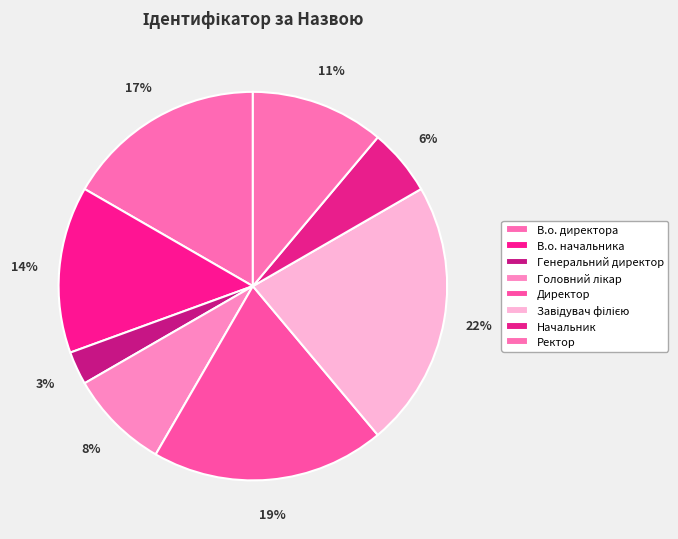

What percentage do В.о. начальника and Головний лікар together represent?

22.2%